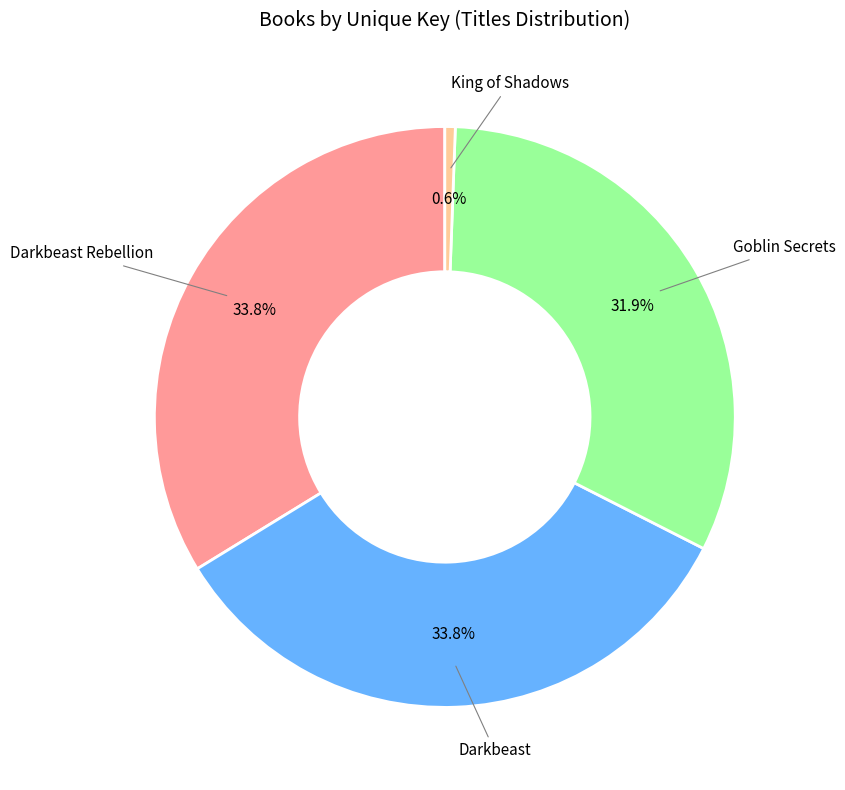

Is there any slice that represents more than half of the pie?

No